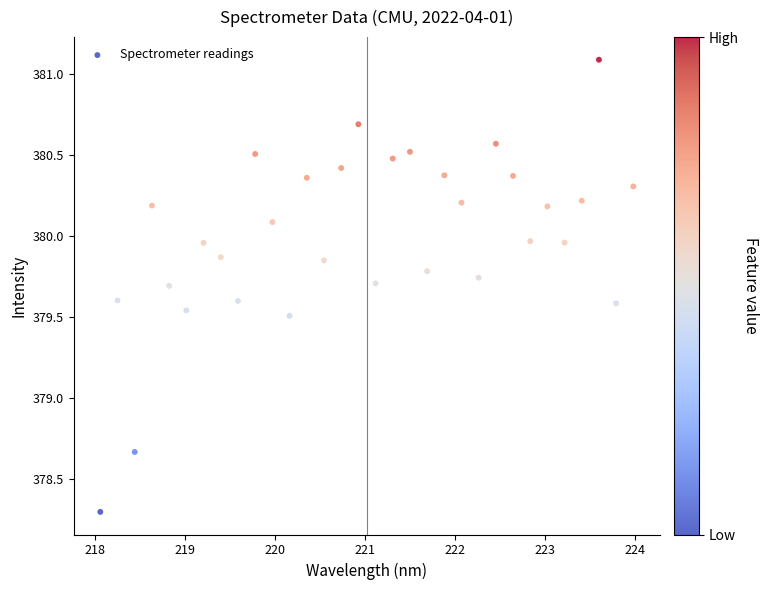

What is the range of X values (max minus min)?

5.9